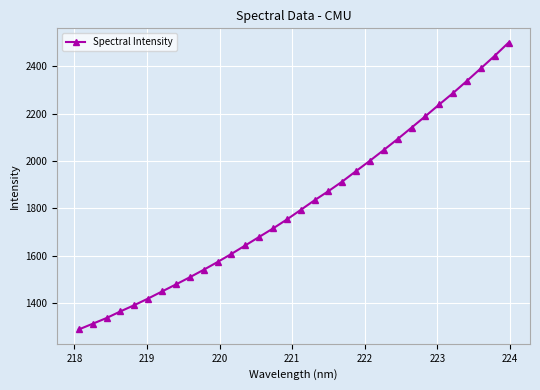

Reading right to left, extract all data points from this chart.

2499.1	2443.6	2390.7	2338.0	2286.7	2238.3	2188.7	2140.5	2092.5	2046.4	2001.0	1957.3	1913.0	1872.3	1833.8	1793.0	1752.6	1714.7	1678.9	1643.0	1607.2	1573.0	1540.2	1508.6	1478.4	1448.7	1419.0	1390.9	1364.5	1336.6	1312.3	1288.3